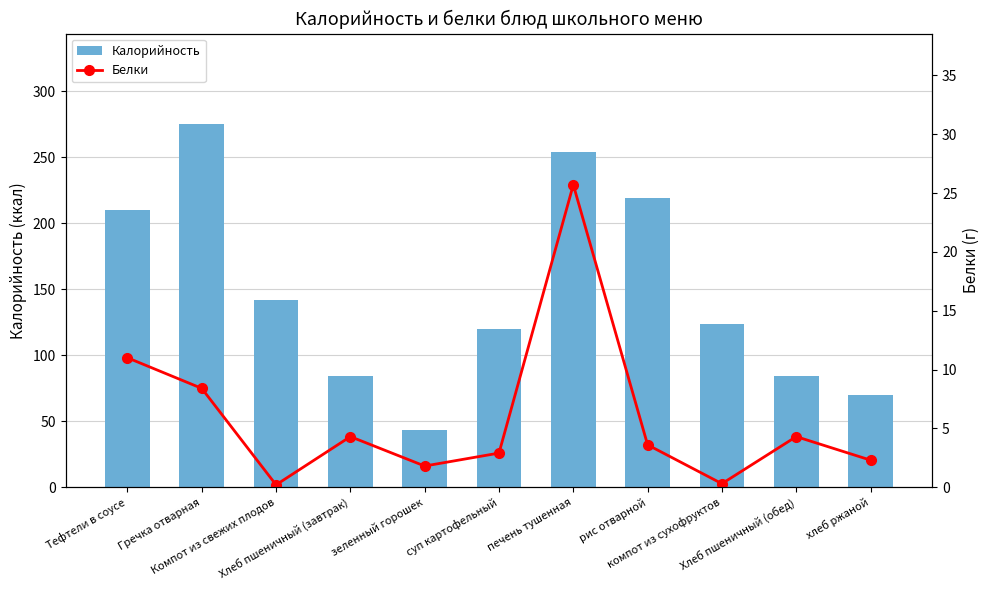

Between Гречка отварная and Хлеб пшеничный (обед), which series saw the biggest shift?

Калорийность